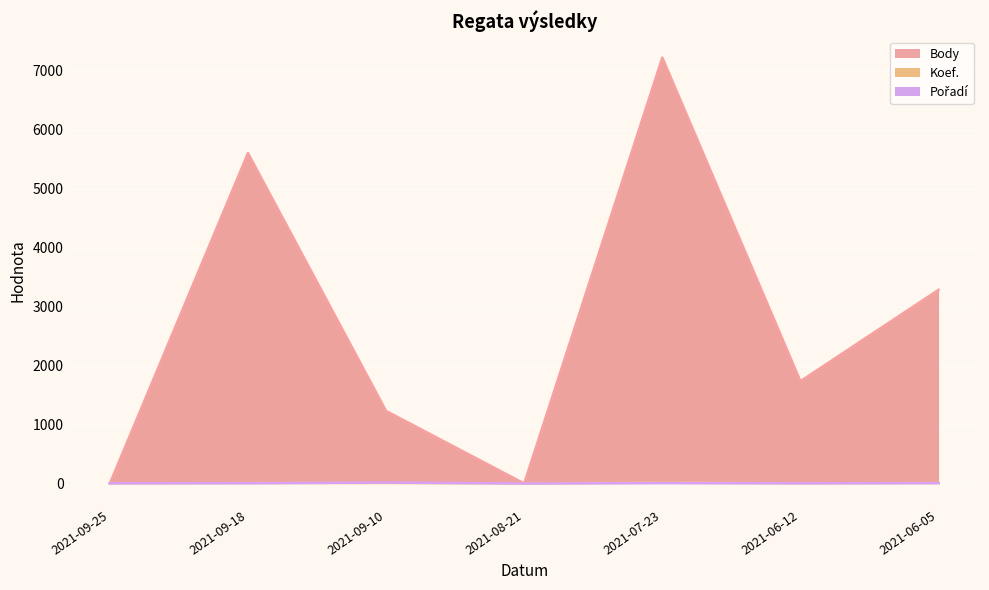

Is the value of Koef. at 2021-09-25 greater than the value of Body at 2021-07-23?

No